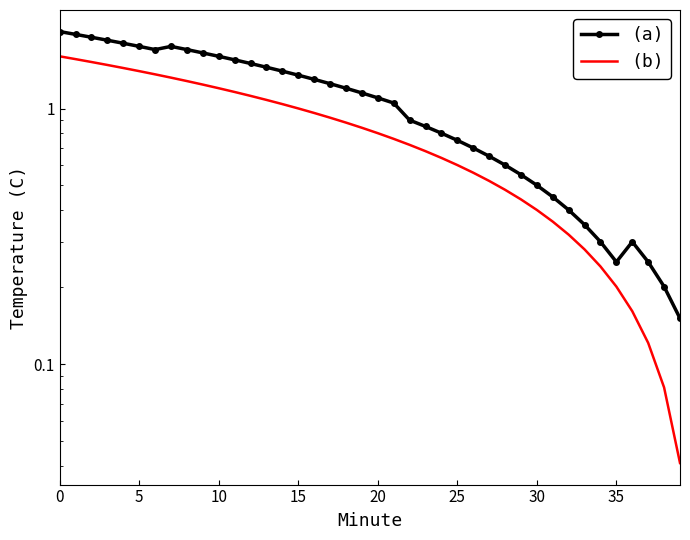

What is the difference between the second highest and minimum values in the (b) series?

1.5